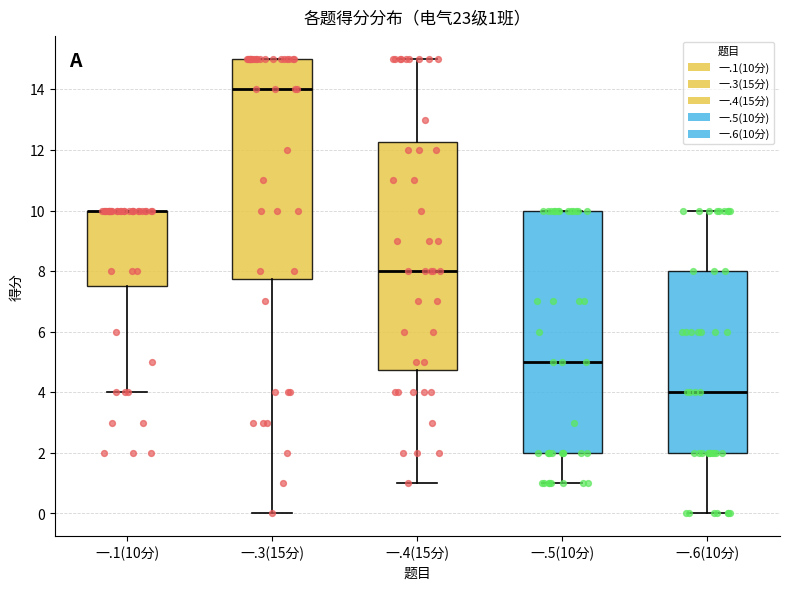

Which series reaches the maximum Y coordinate?

一.3(15分)